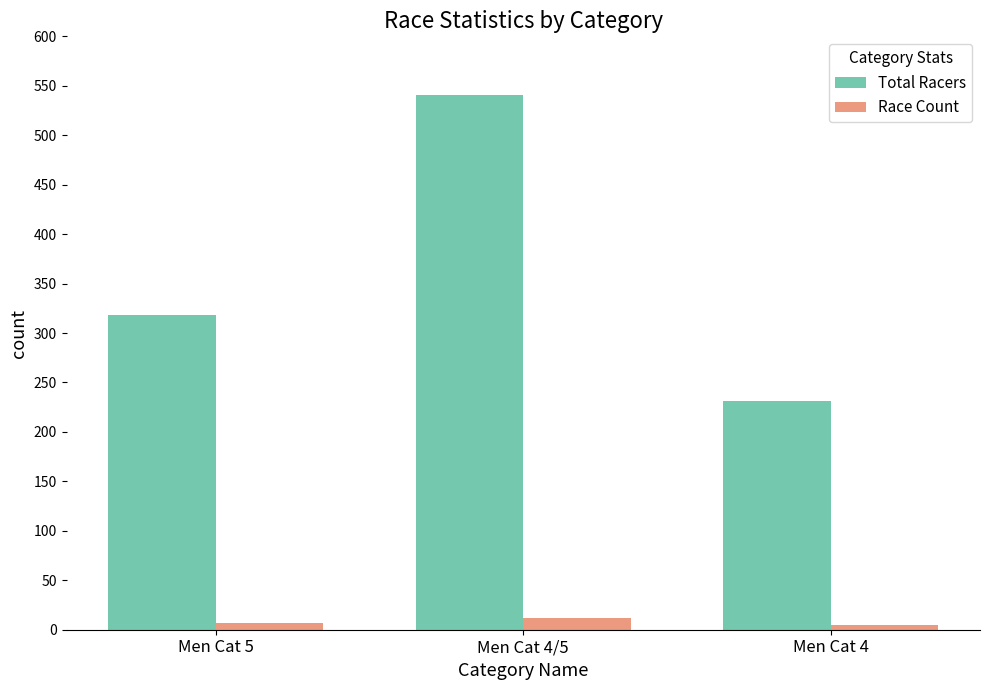

What are all the series names shown in the legend?

Total Racers, Race Count